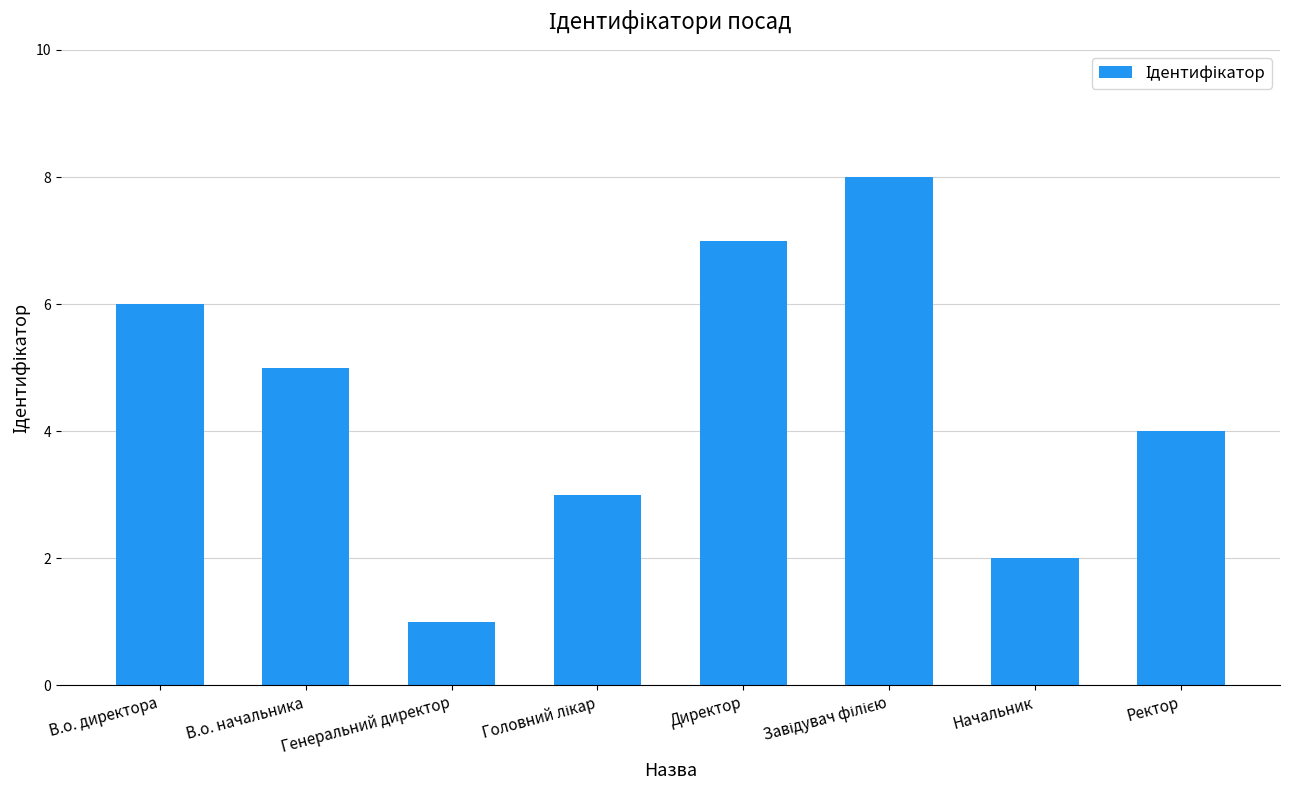

How many bars are there in total?

8